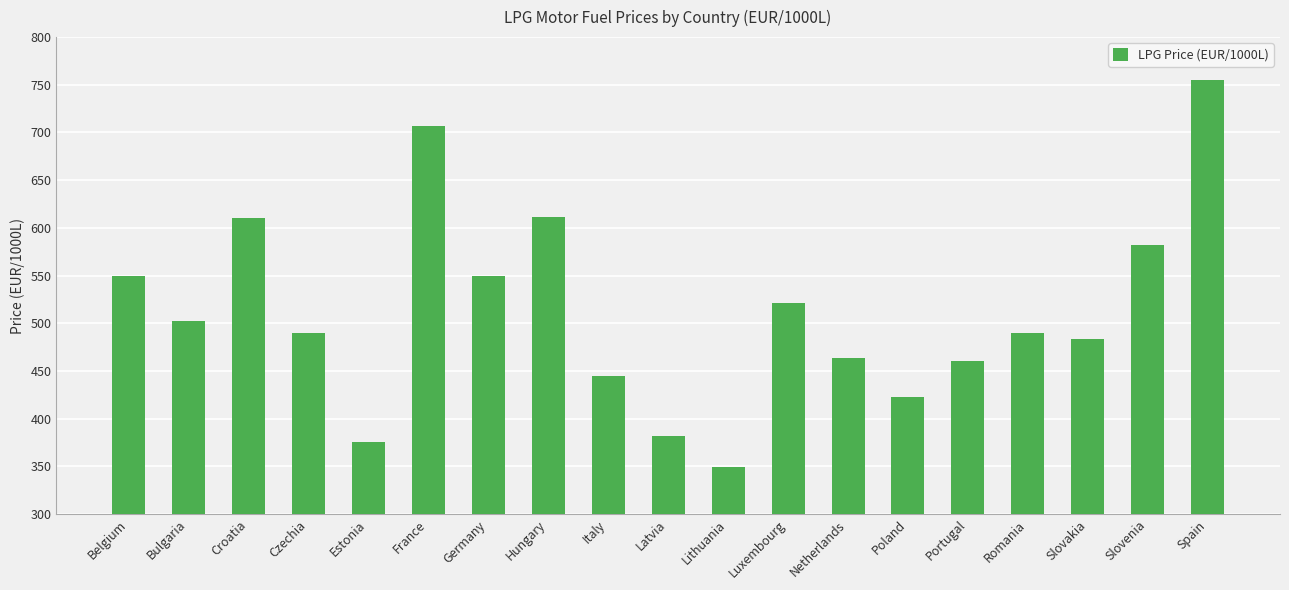

Are the bars horizontal?

No